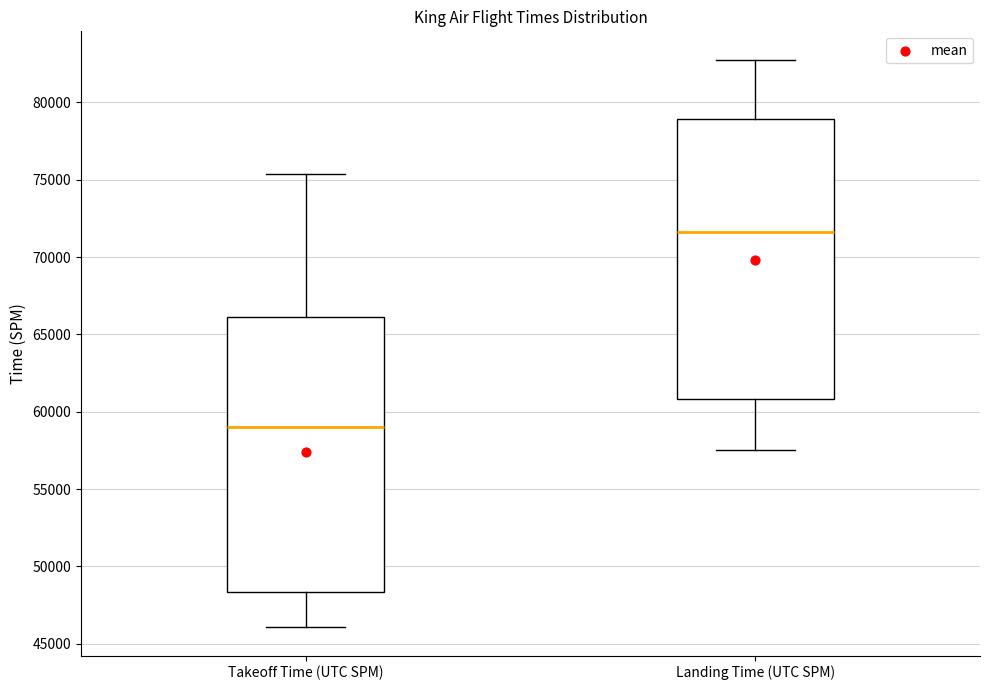

Which box has the highest median line?

Landing Time (UTC SPM)